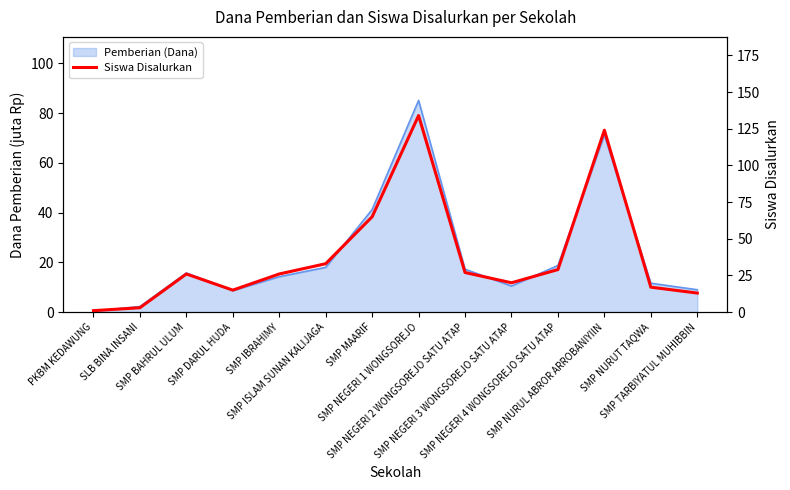

Which category has the highest value across all series?

SMP NEGERI 1 WONGSOREJO